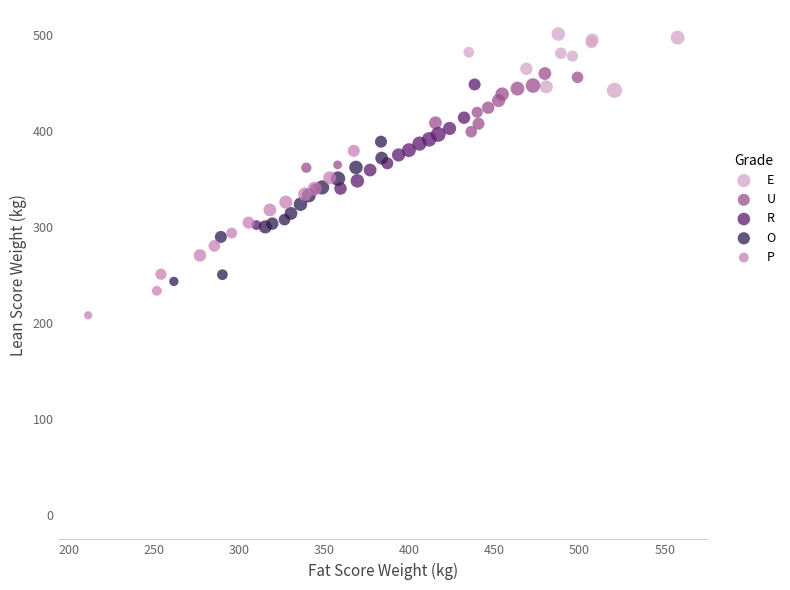

Which series reaches the minimum Y coordinate?

P